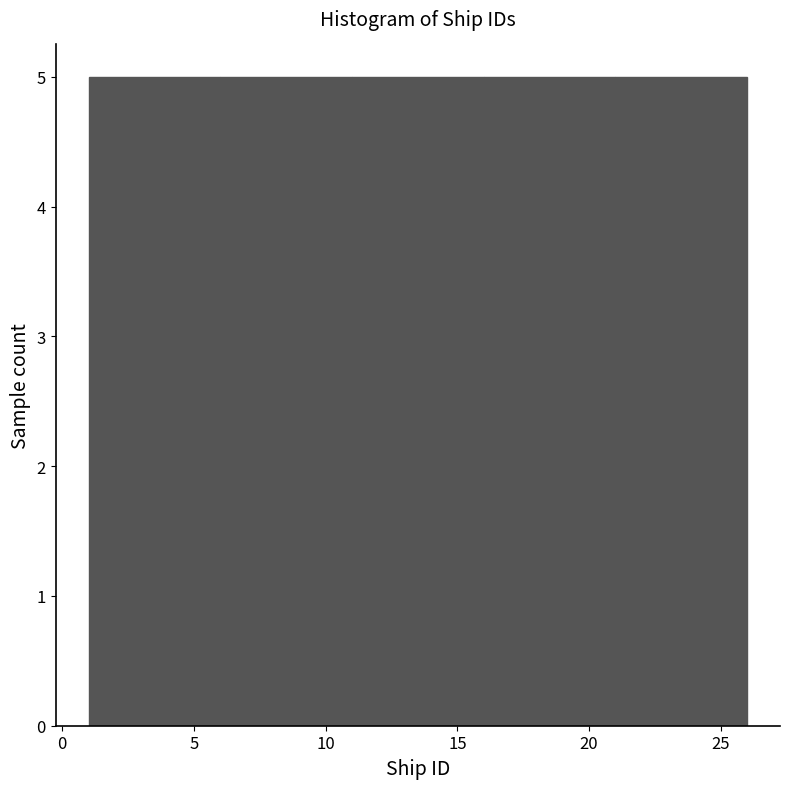

Reading left to right, list every bar in this chart as the range it spans on the x-axis followed by its height. The values are not printed on the chart, so give them approximately, as read against the axis.

1 to 6: 5
6 to 11: 5
11 to 16: 5
16 to 21: 5
21 to 26: 5